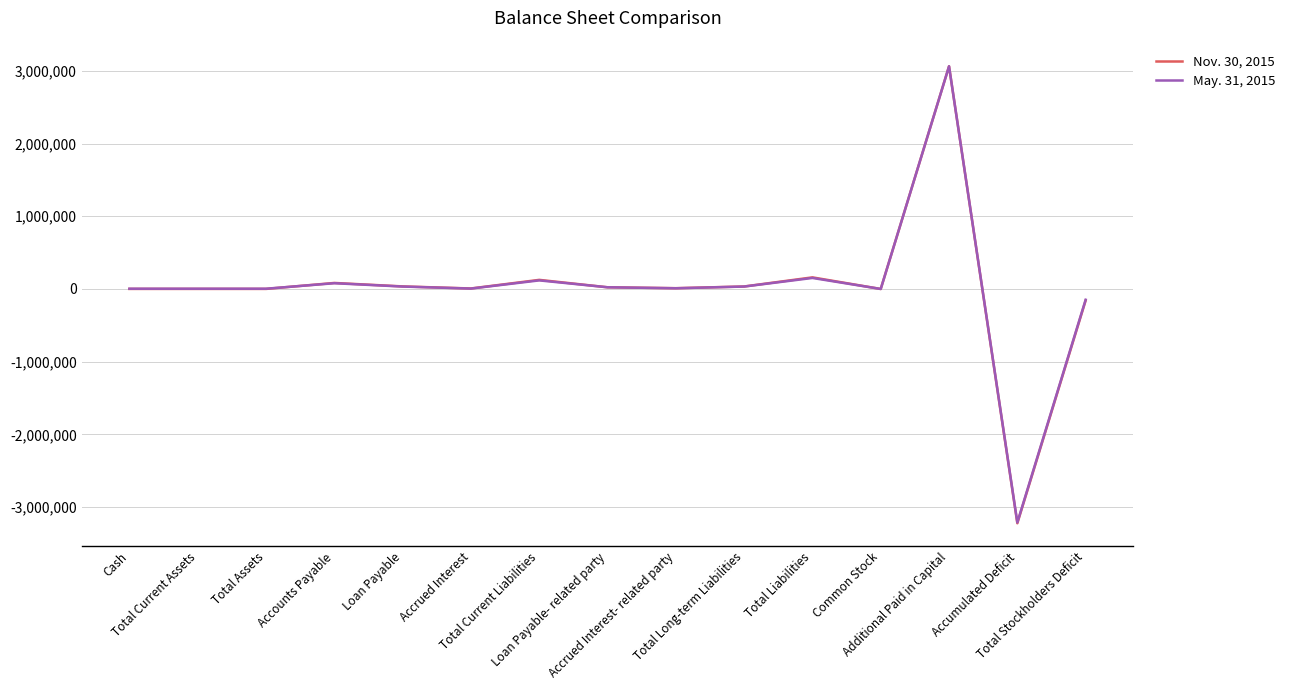

Which series has the widest spread of values?

Nov. 30, 2015